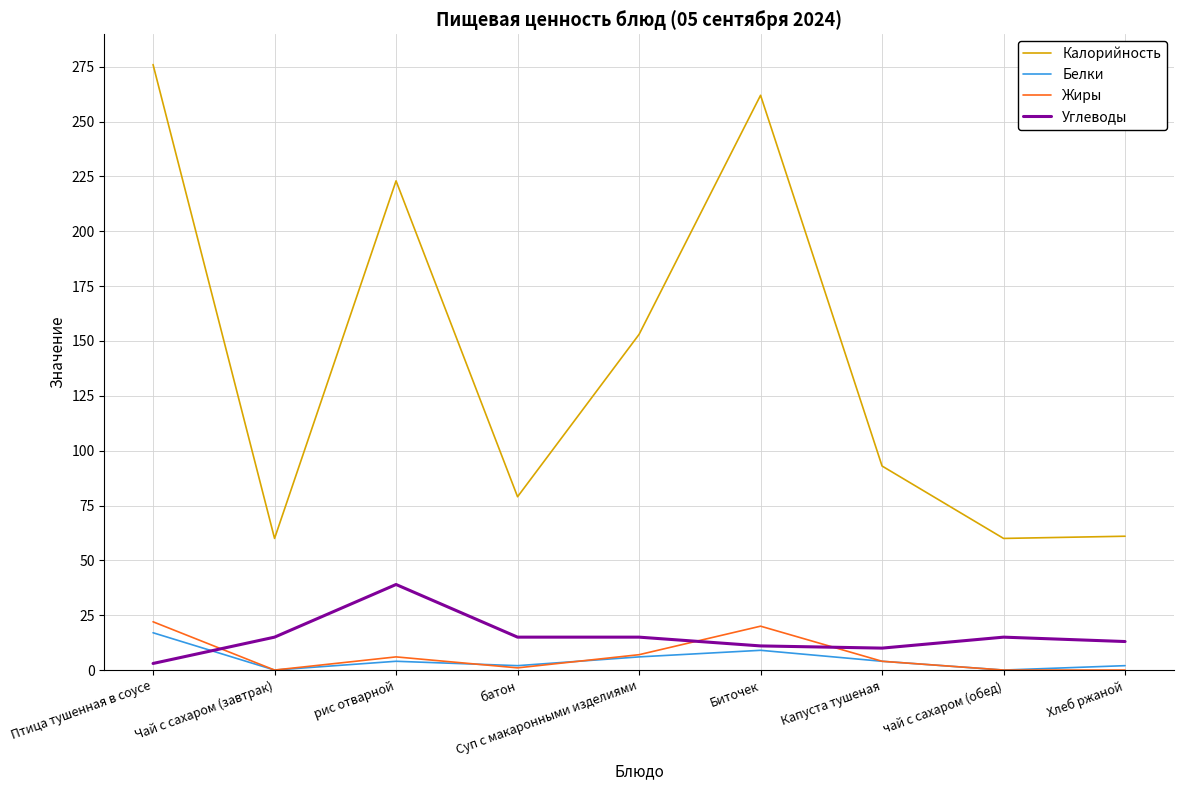

What are all the series names shown in the legend?

Калорийность, Белки, Жиры, Углеводы